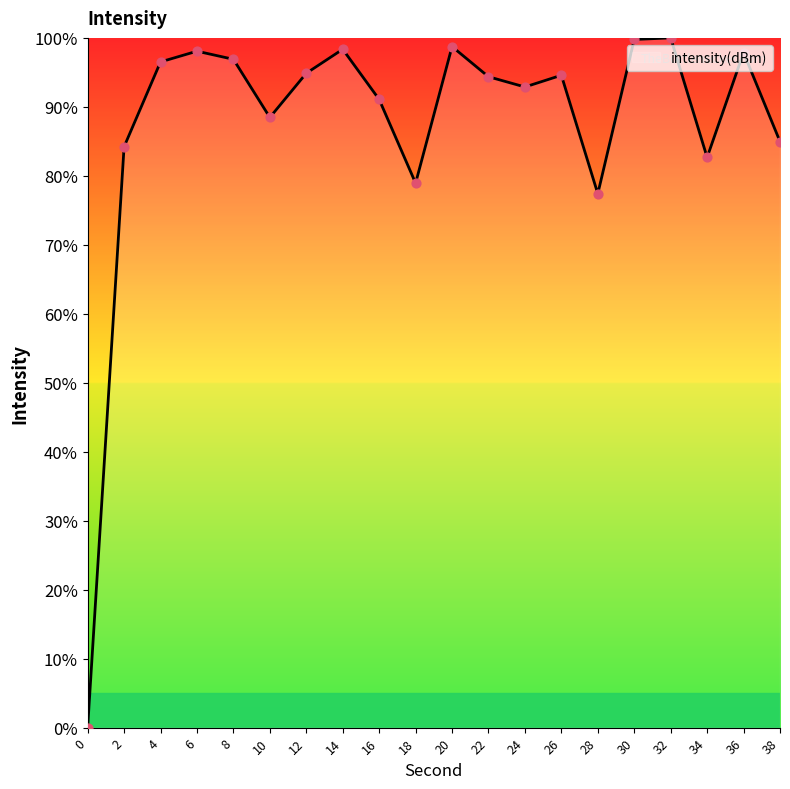

Approximately how many times larger is the value at 26 compared to 38?

1.1